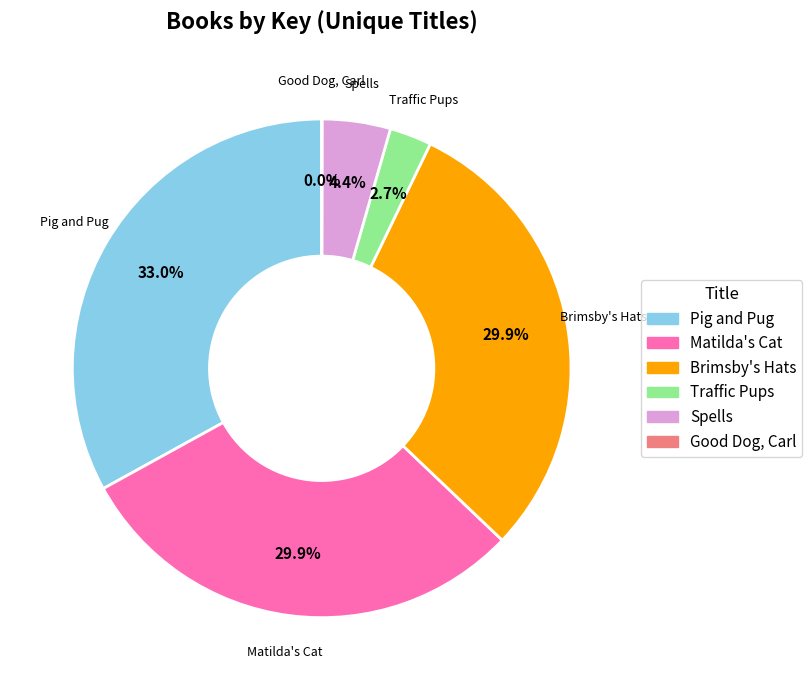

Is there a majority slice in this chart?

No